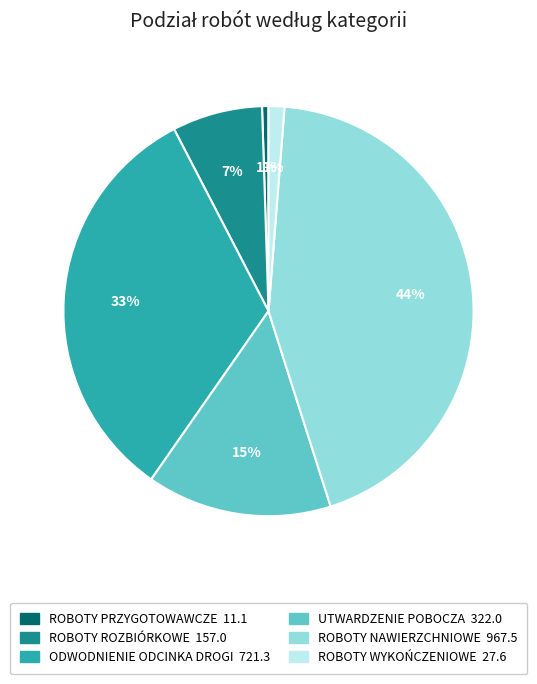

Count the number of slices in the pie.

6